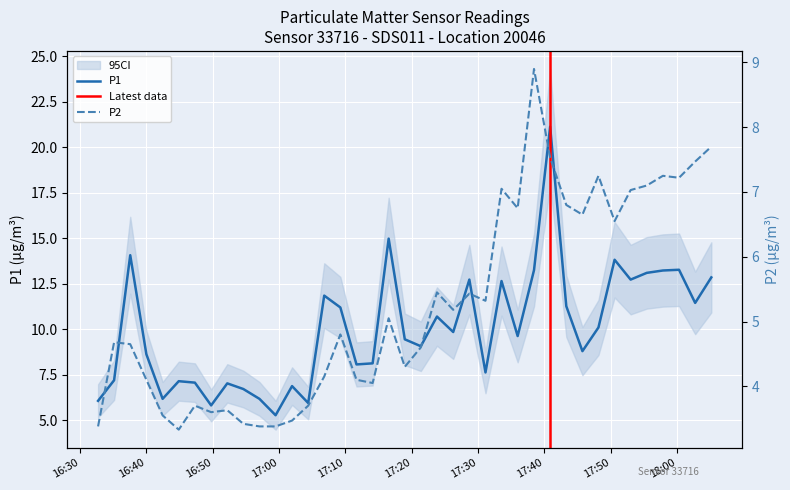

What is the maximum value for P1?

21.1